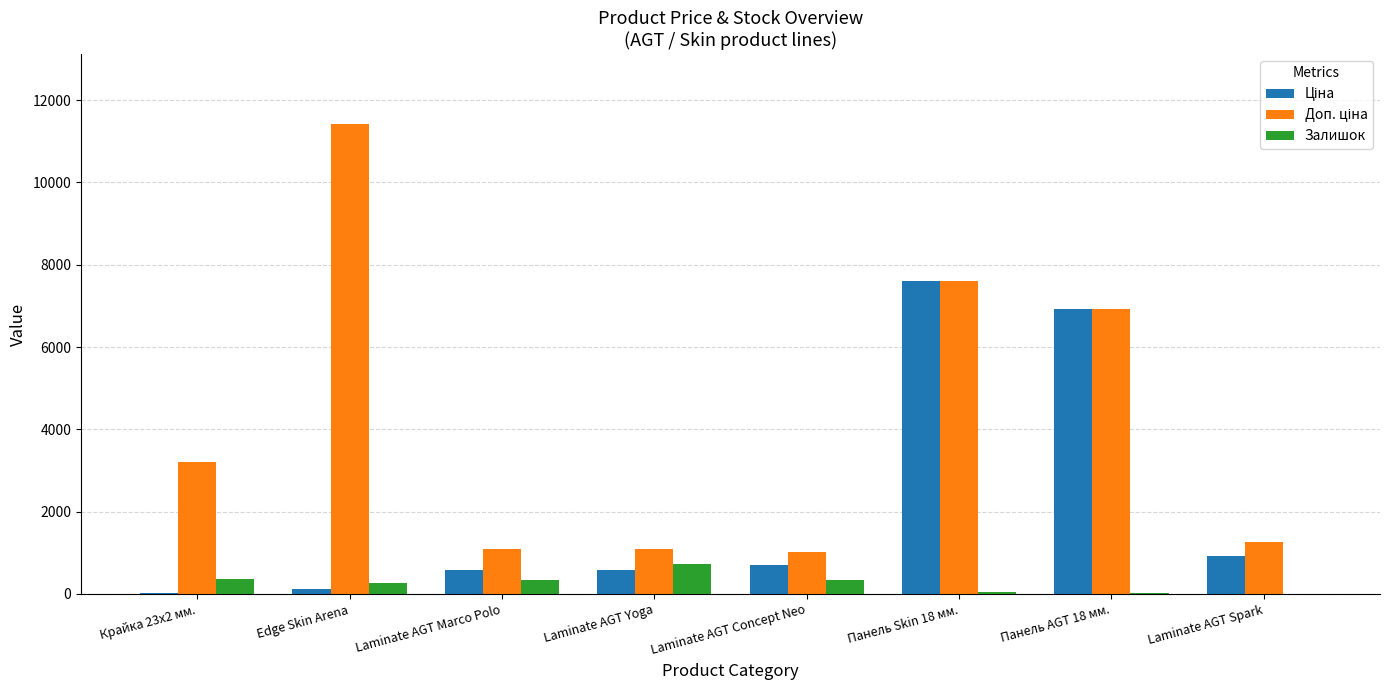

At which category does the chart reach its peak across all series?

Edge Skin Arena